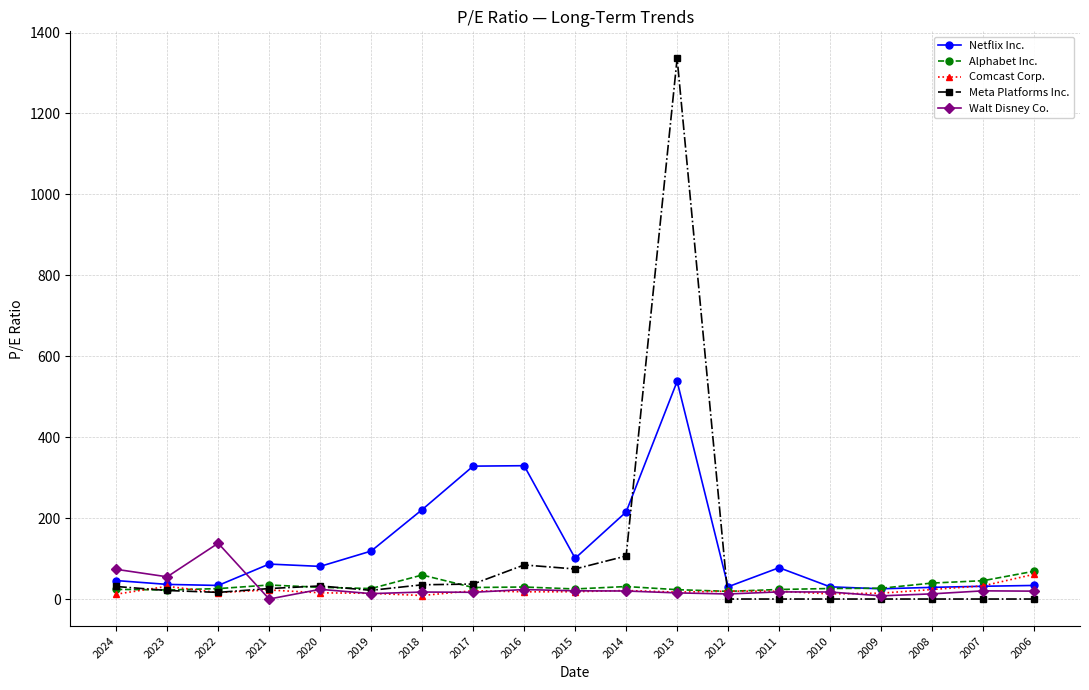

What is the value of the Meta Platforms Inc. point at the 7th from the left?

35.2